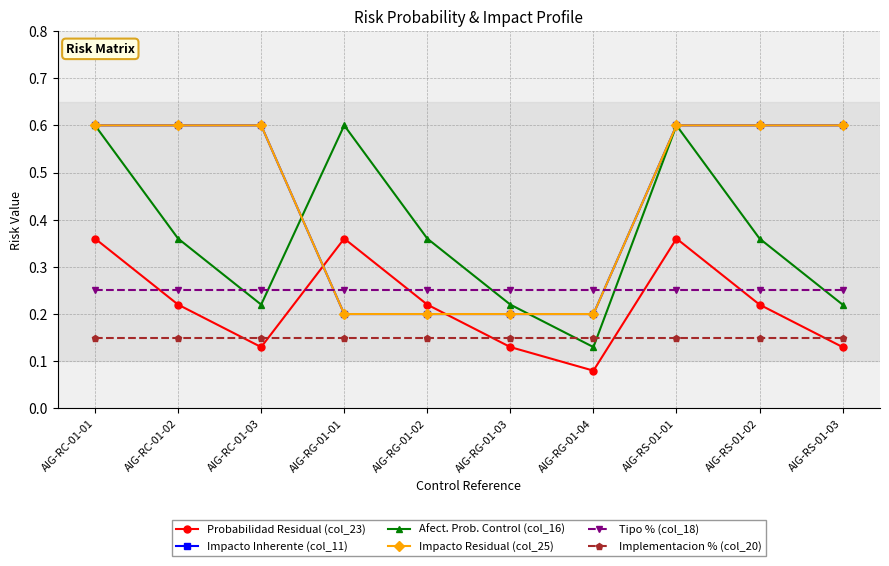

Is this an area chart (filled region under the line)?

No